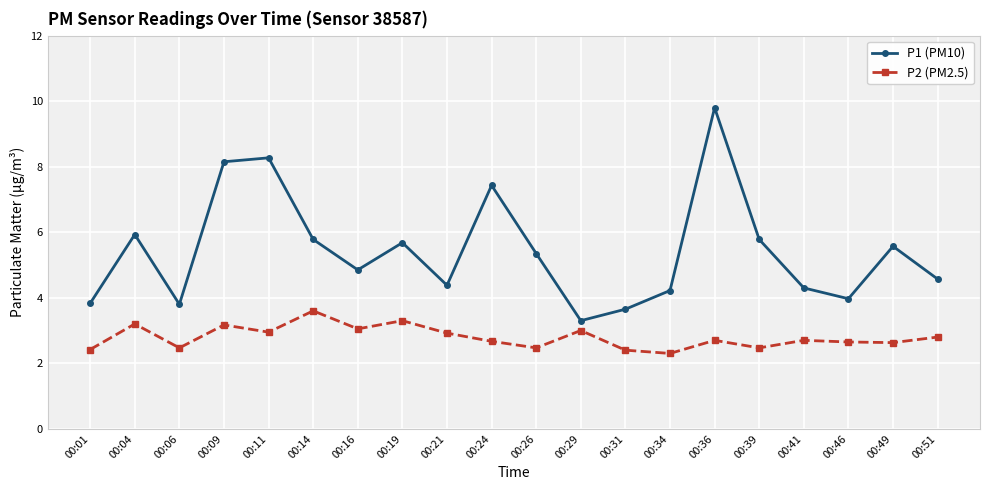

At how many categories does at least one series exceed 7?

4